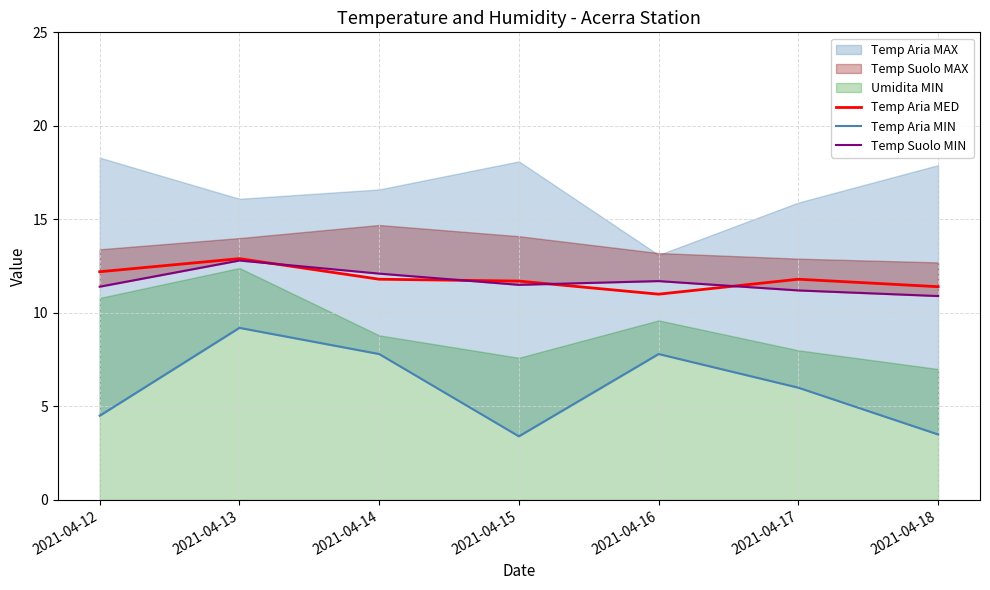

What is the highest value of the Temp Aria MED series?

12.9